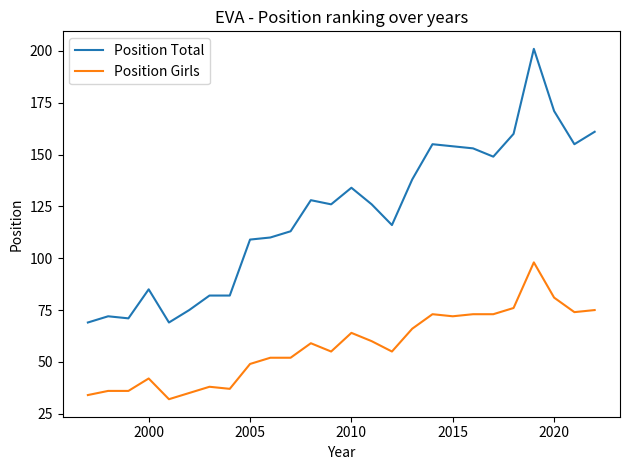

Rank the series by their average value, from lowest to highest.

Position Girls, Position Total